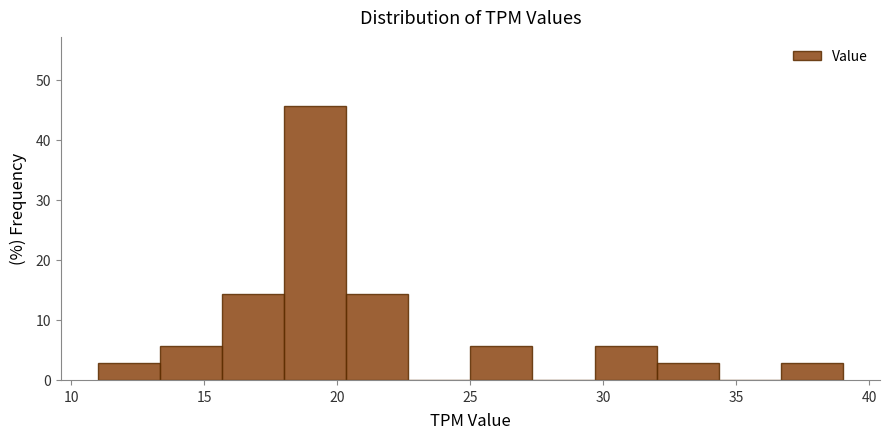

How tall is the bar that spans 32.0 to 34.5 on the x-axis? Neither the bar edges nor the heights are printed on the chart, so give them approximately, as read against the axes.

3